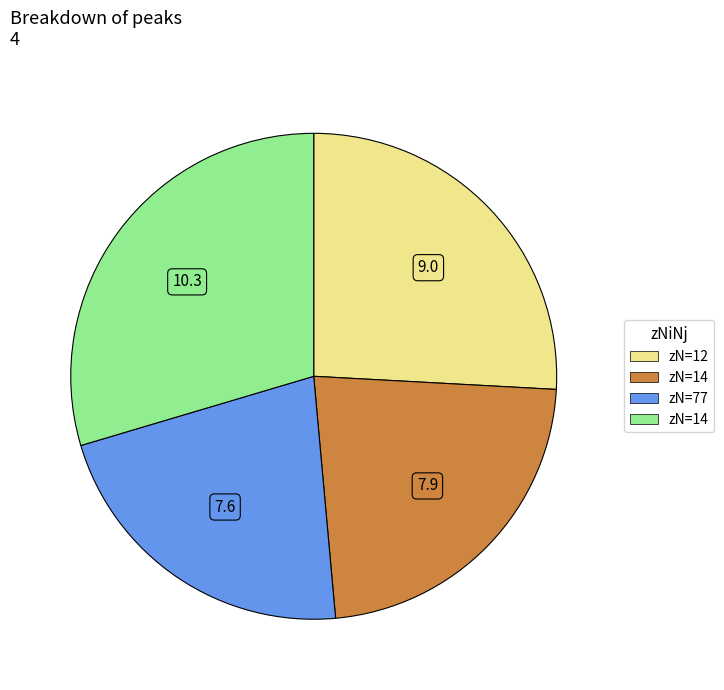

How many segments does this pie chart have?

4